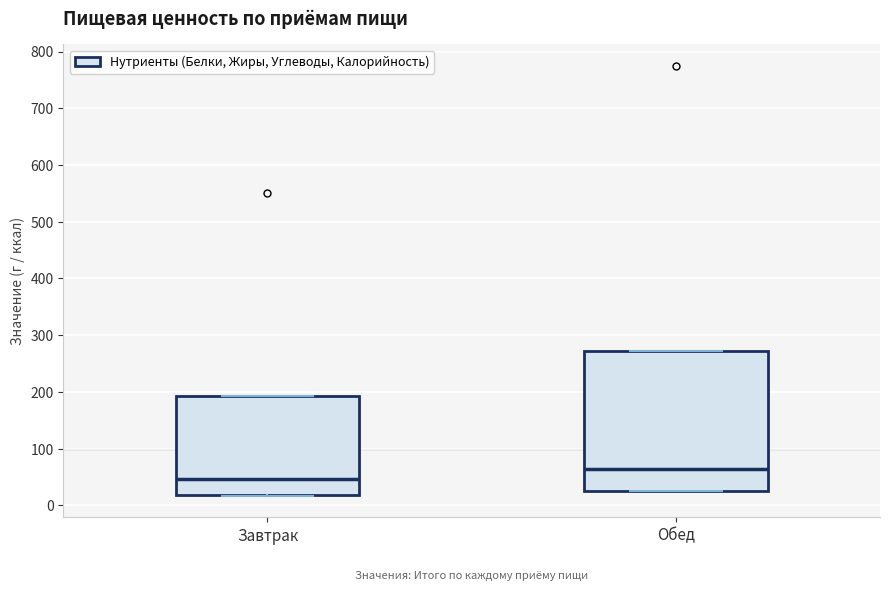

Where does the median line of the box for Завтрак sit on the y-axis? The values are not printed on the chart, so give them approximately, as read against the axis.

50